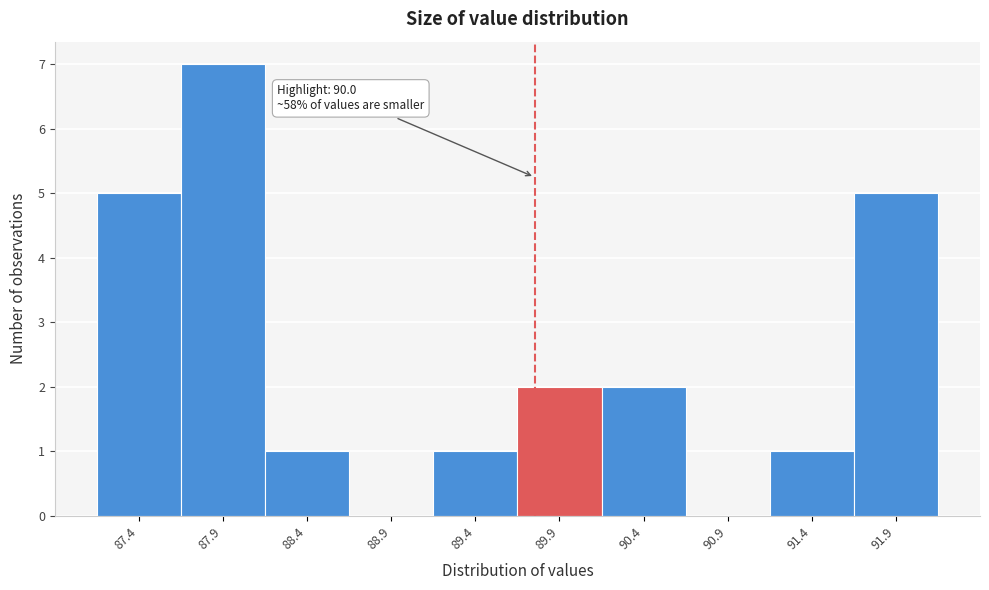

Reading left to right, list all the values displayed in this chart.

87.4=5	87.9=7	88.4=1	88.9=0	89.4=1	89.9=2	90.4=2	90.9=0	91.4=1	91.9=5